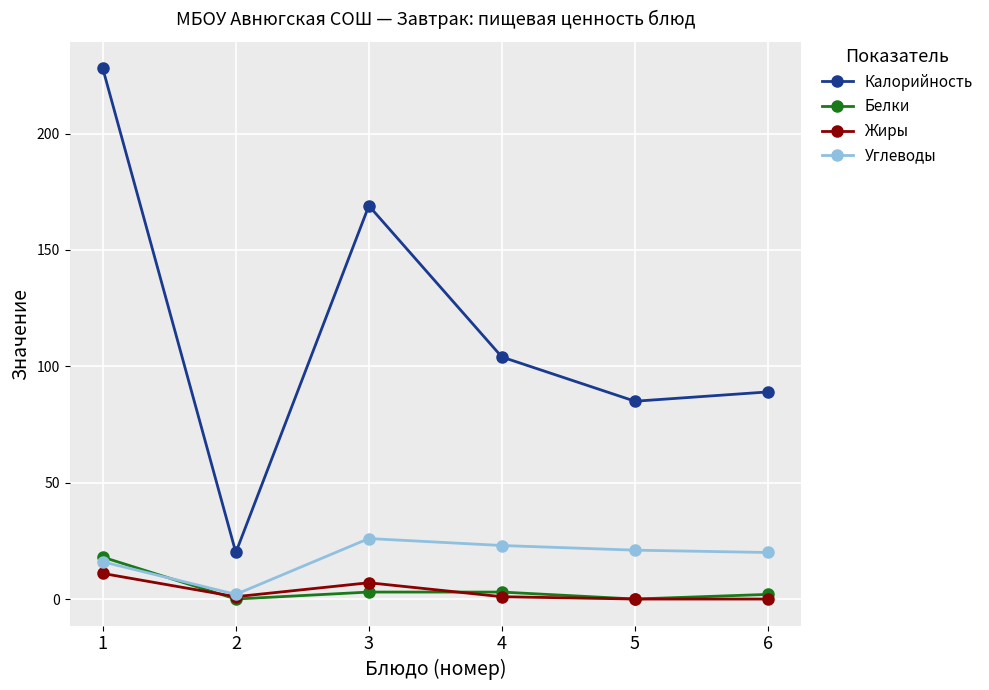

Does the chart have visible grid lines?

Yes